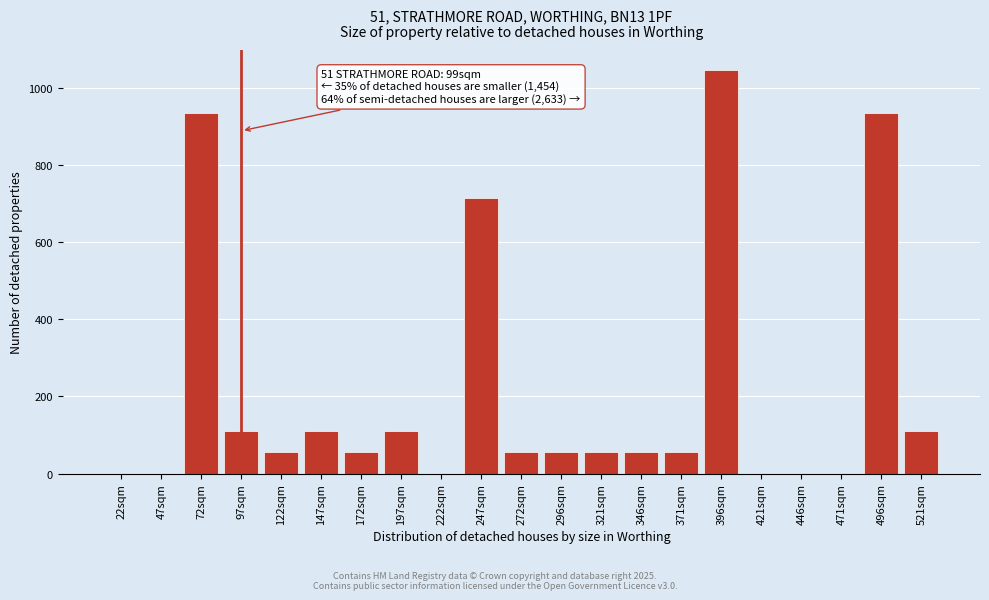

Reading left to right, list all the values displayed in this chart.

22sqm=0	47sqm=0	72sqm=935	97sqm=110	122sqm=55	147sqm=110	172sqm=55	197sqm=110	222sqm=0	247sqm=715	272sqm=55	296sqm=55	321sqm=55	346sqm=55	371sqm=55	396sqm=1045	421sqm=0	446sqm=0	471sqm=0	496sqm=935	521sqm=110